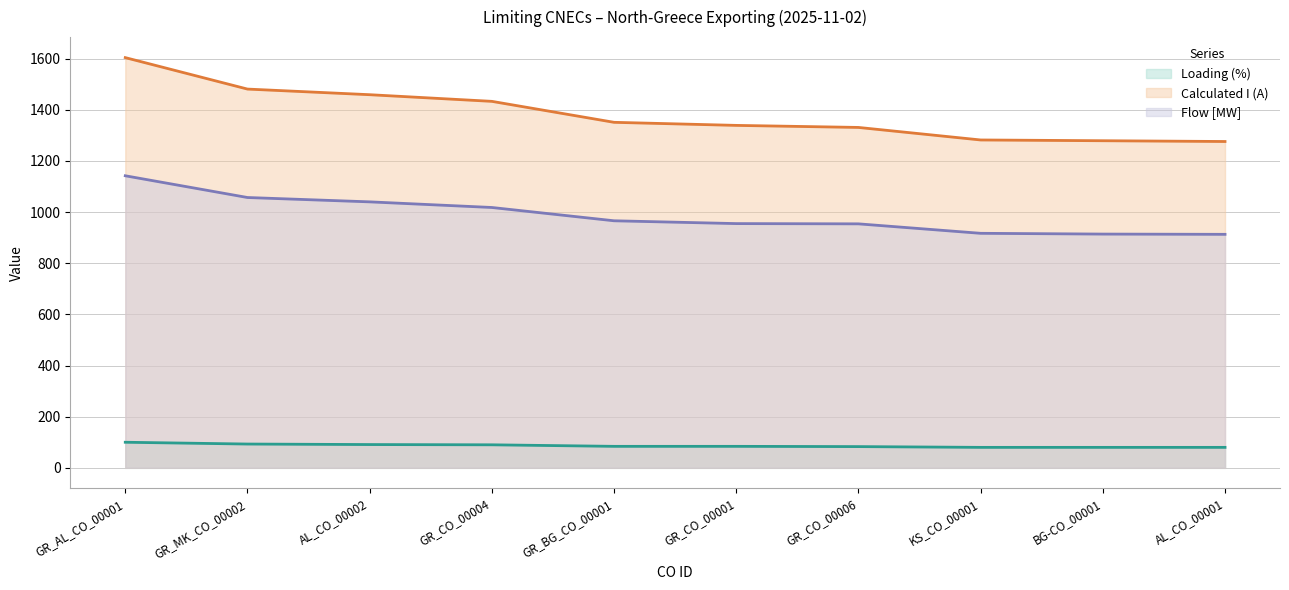

What position from the left is KS_CO_00001?

8